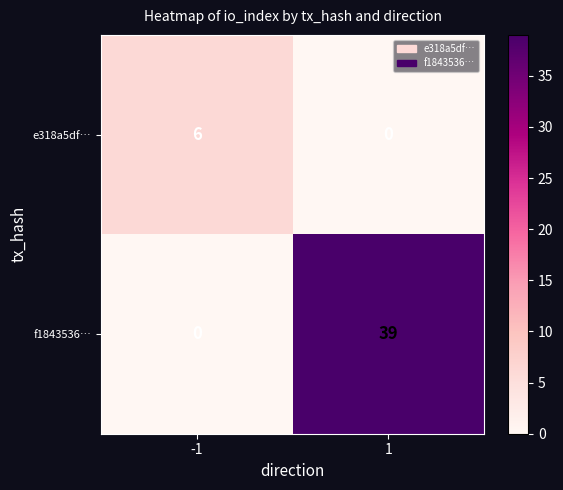

What is the approximate value of f1843536… at 1, to the nearest 5?

40